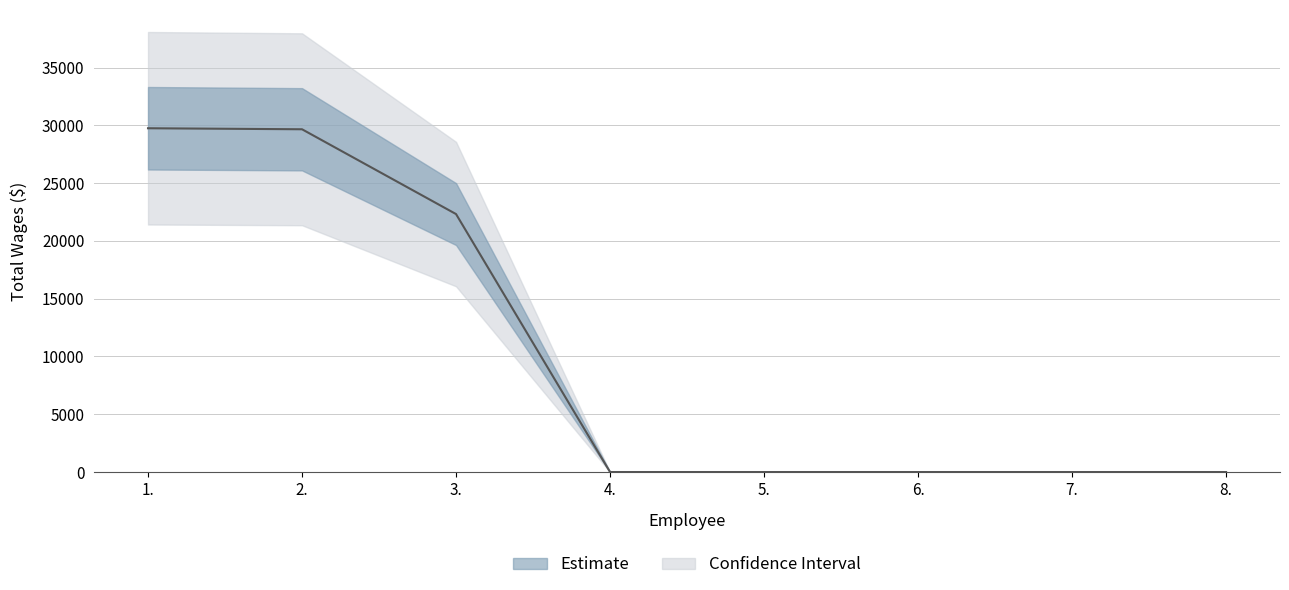

What is the difference between the second highest and second lowest values?

29657